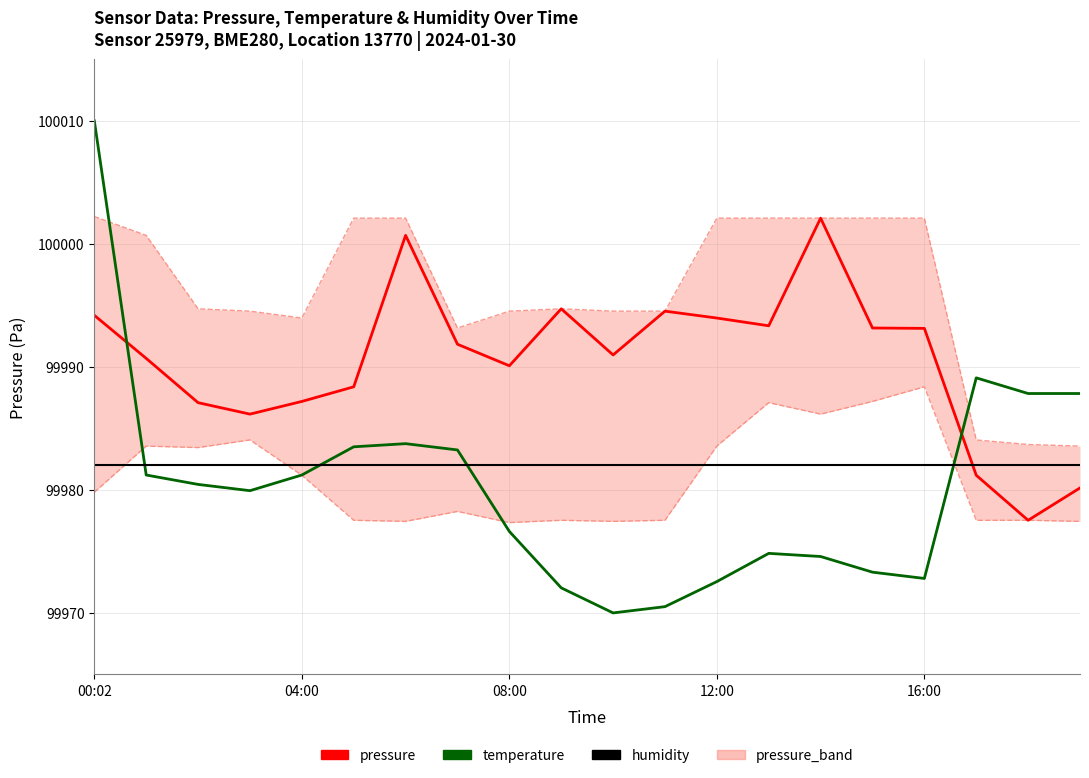

True or false: pressure and temperature intersect in this chart.

True